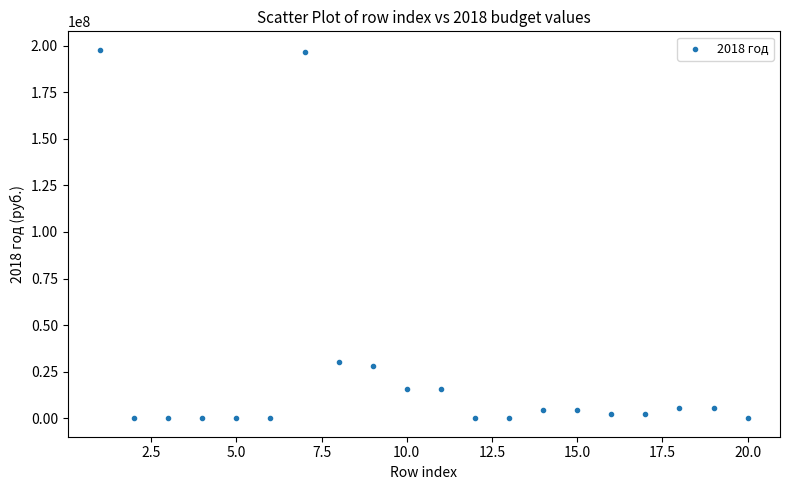

What is the range of Y values (max minus min)?

197767279.2